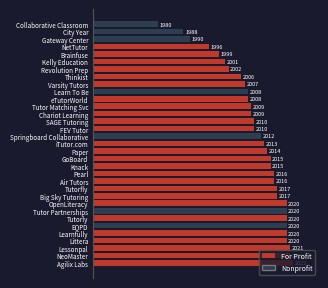

What is the sum of all values?

66342